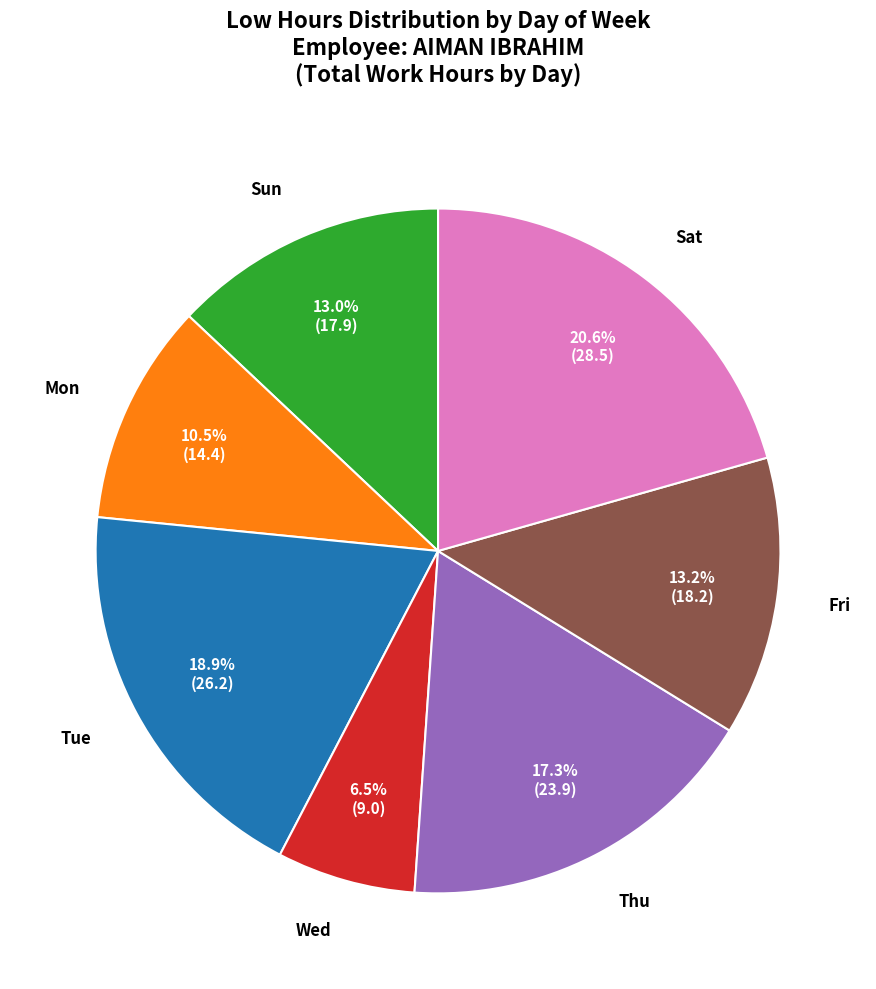

Is there any slice that represents more than half of the pie?

No